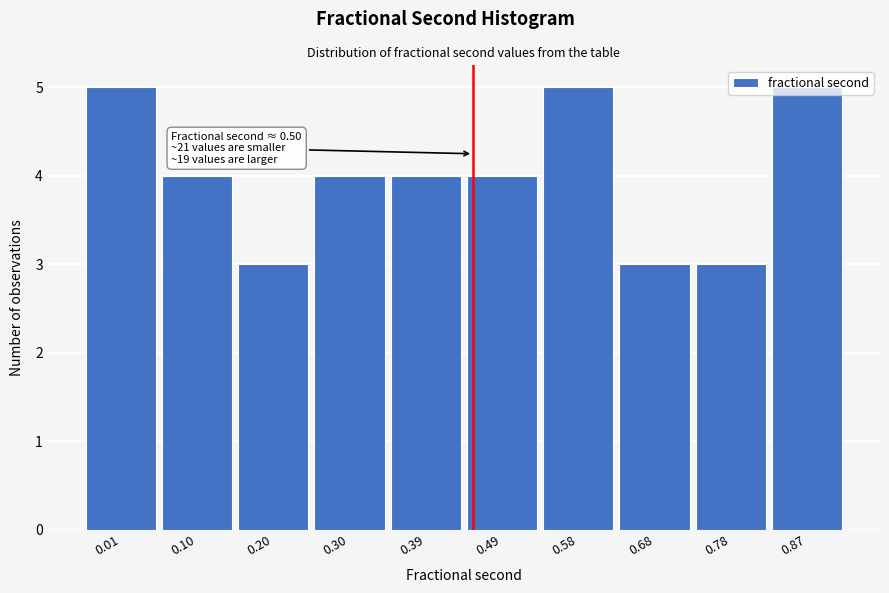

What is the minimum value shown in the chart?

3